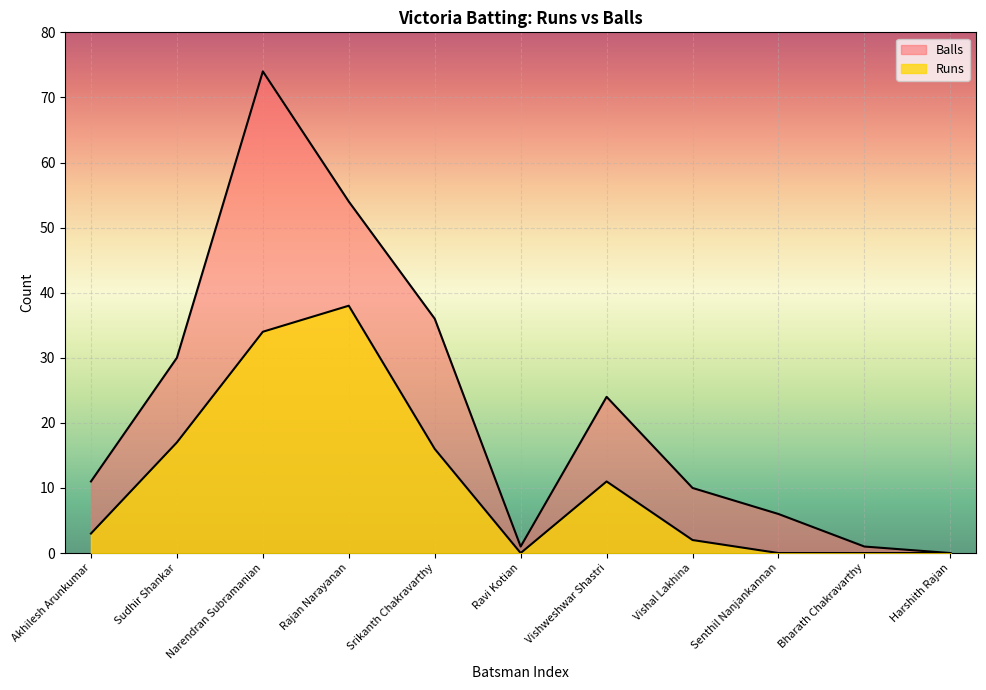

What position from the left is Srikanth Chakravarthy?

5